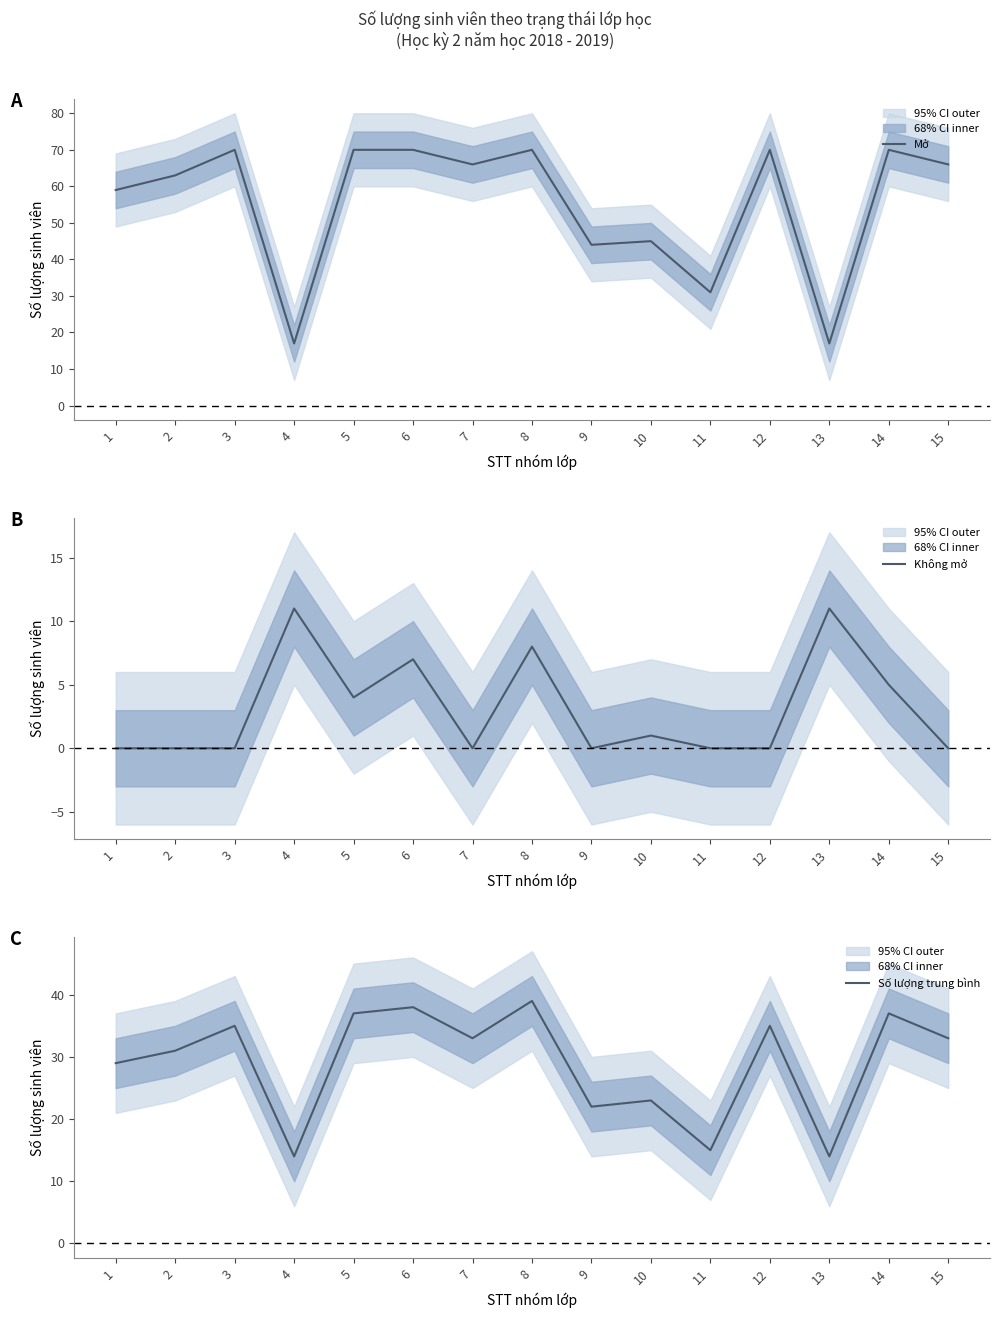

Does the chart display data point markers on the line(s)?

No